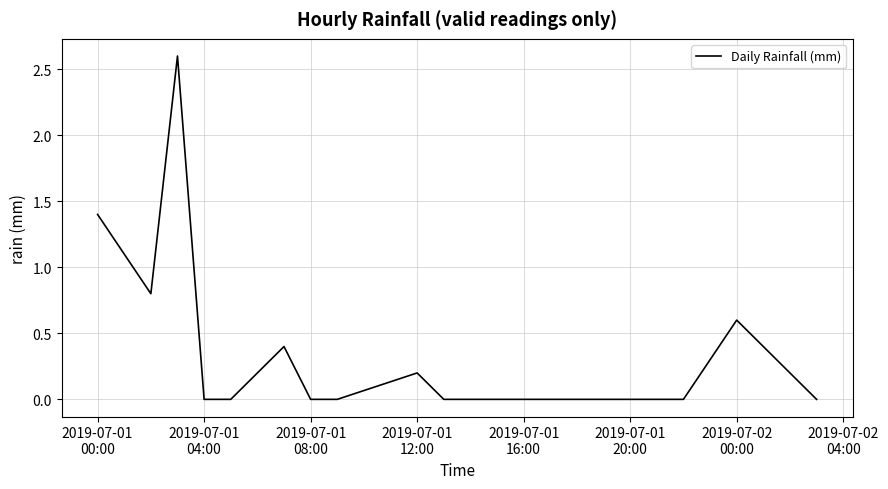

What is the greatest value displayed?

2.6